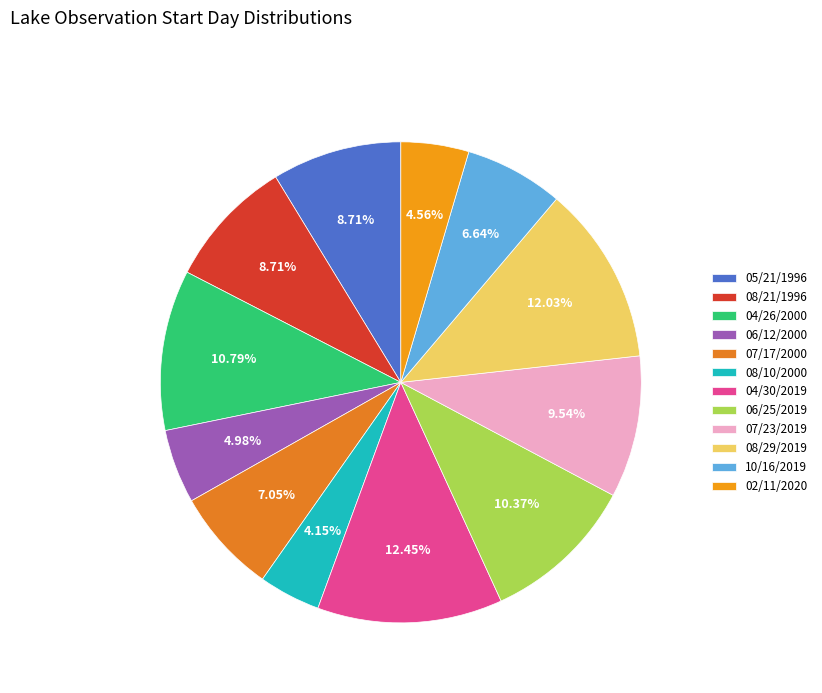

Rank the categories by value from lowest to highest.

08/10/2000, 02/11/2020, 06/12/2000, 10/16/2019, 07/17/2000, 05/21/1996, 08/21/1996, 07/23/2019, 06/25/2019, 04/26/2000, 08/29/2019, 04/30/2019